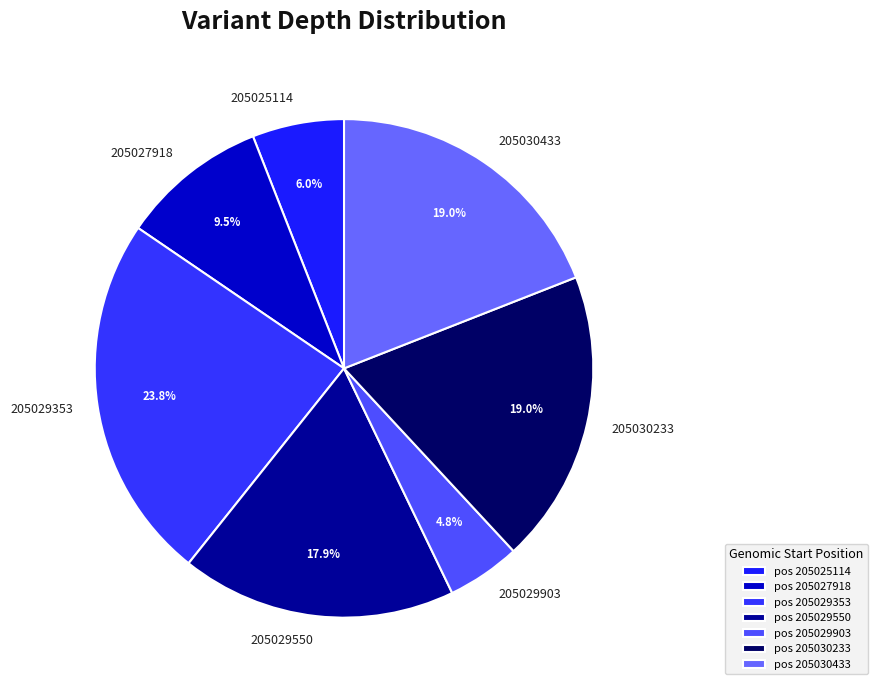

To the nearest percent, what percentage of the pie is 205030233?

19%